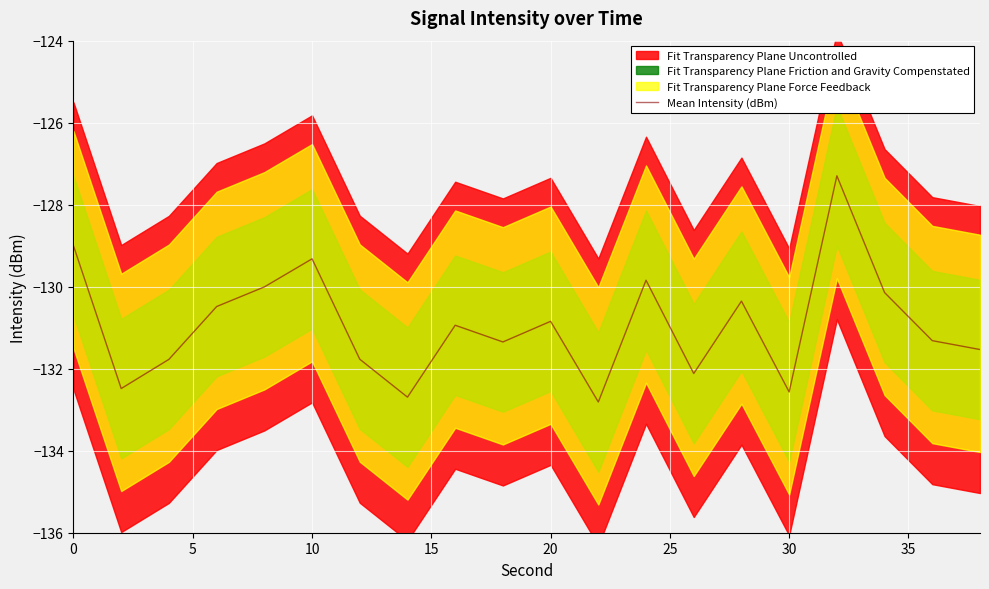

The Mean Intensity (dBm) series shows -58.7 at 30. True or false?

False